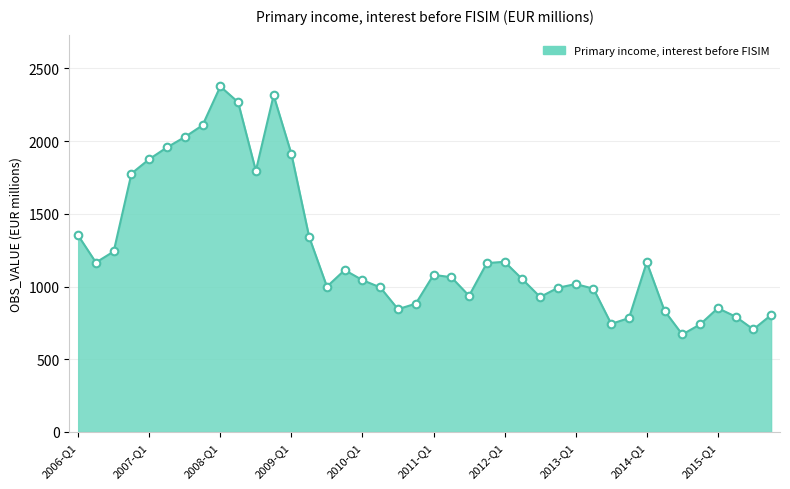

What is the difference between the maximum and minimum values?

1706